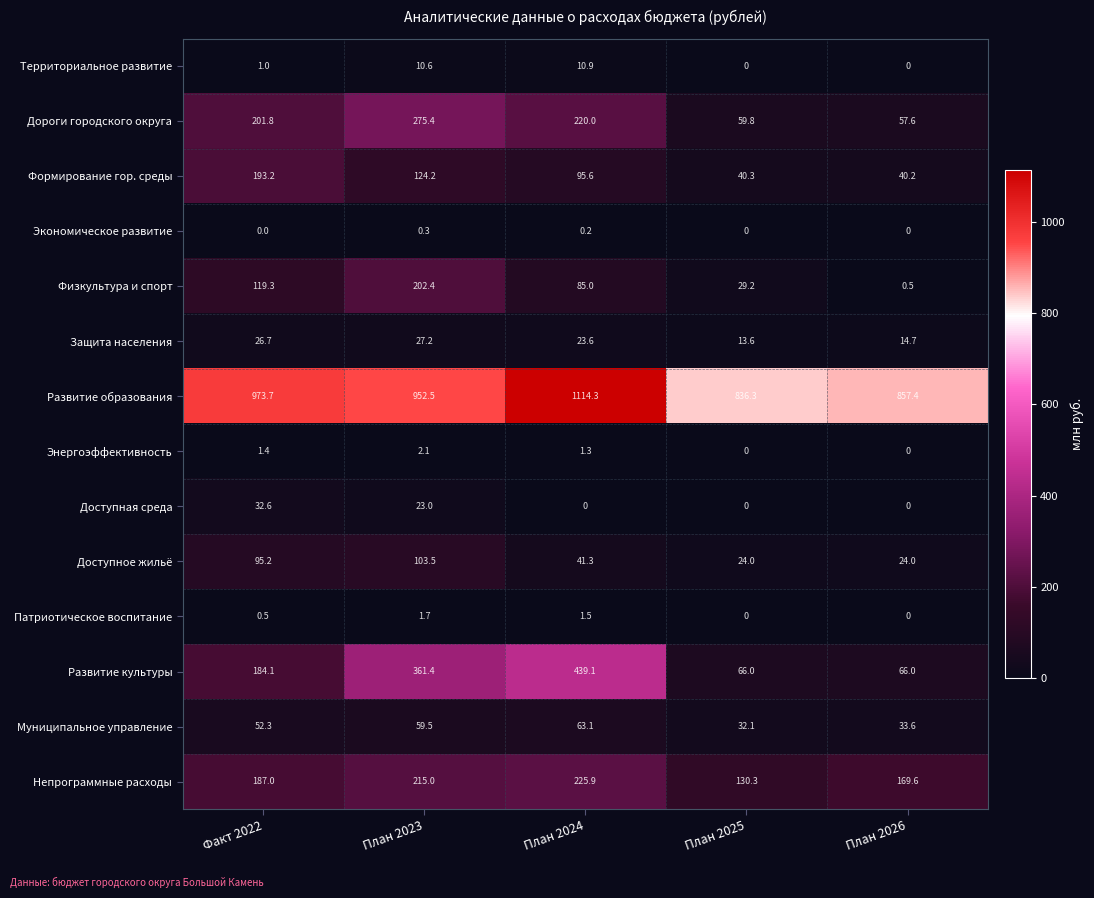

True or false: Патриотическое воспитание has a value of 1.0 at План 2026.

False